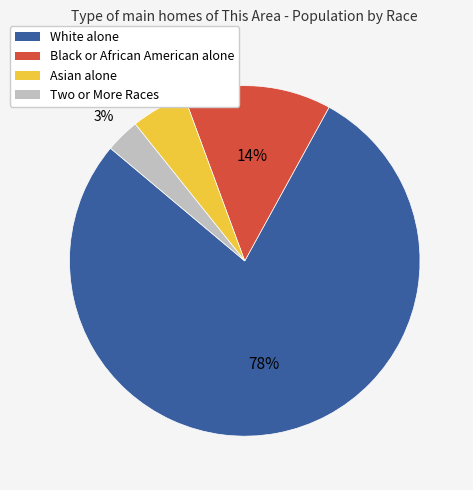

Does Asian alone account for over 50% of the chart?

No